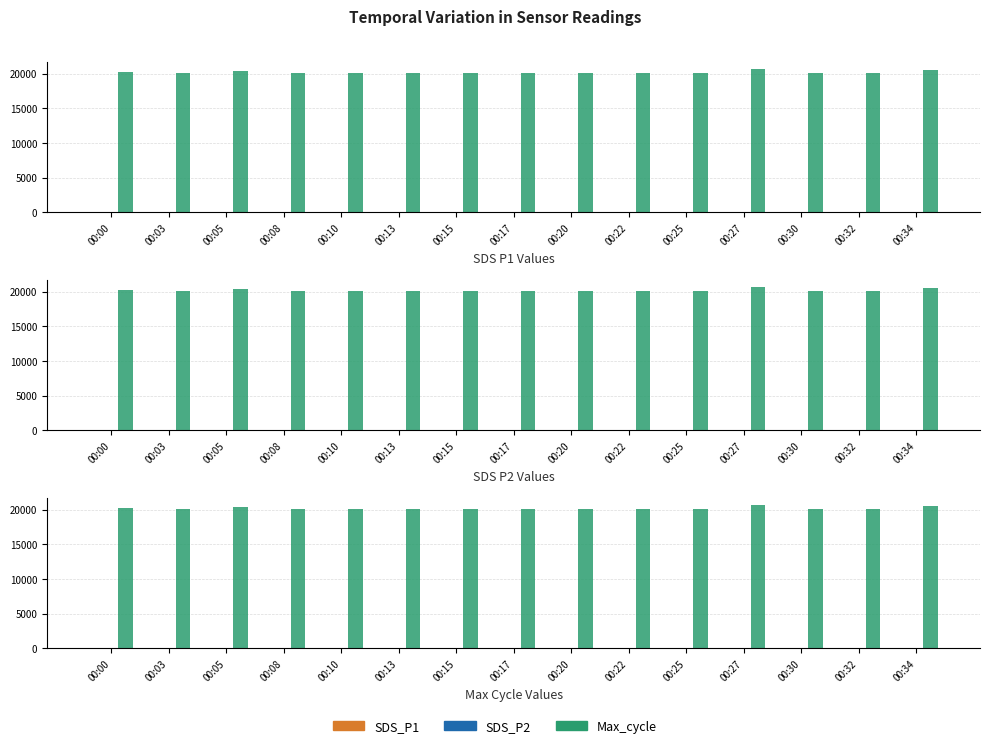

Reading left to right, transcribe all the data shown in this chart.

SDS_P1: 00:00=5.2	00:03=5.1	00:05=5.8	00:08=5.2	00:10=5.0	00:13=4.8	00:15=5.7	00:17=7.7	00:20=5.5	00:22=9.0	00:25=6.3	00:27=9.3	00:30=4.8	00:32=3.1	00:34=5.1
SDS_P2: 00:00=2.5	00:03=2.6	00:05=3.4	00:08=2.7	00:10=2.8	00:13=2.6	00:15=2.7	00:17=3.1	00:20=3.0	00:22=3.5	00:25=2.4	00:27=2.6	00:30=2.7	00:32=2.6	00:34=2.7
Max_cycle: 00:00=20190.0	00:03=20050.0	00:05=20410.0	00:08=20040.0	00:10=20028.0	00:13=20051.0	00:15=20124.0	00:17=20036.0	00:20=20050.0	00:22=20040.0	00:25=20043.0	00:27=20591.0	00:30=20036.0	00:32=20031.0	00:34=20530.0